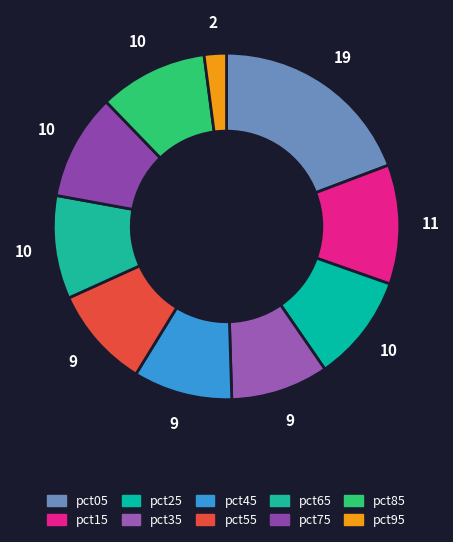

Count the number of slices in the pie.

10